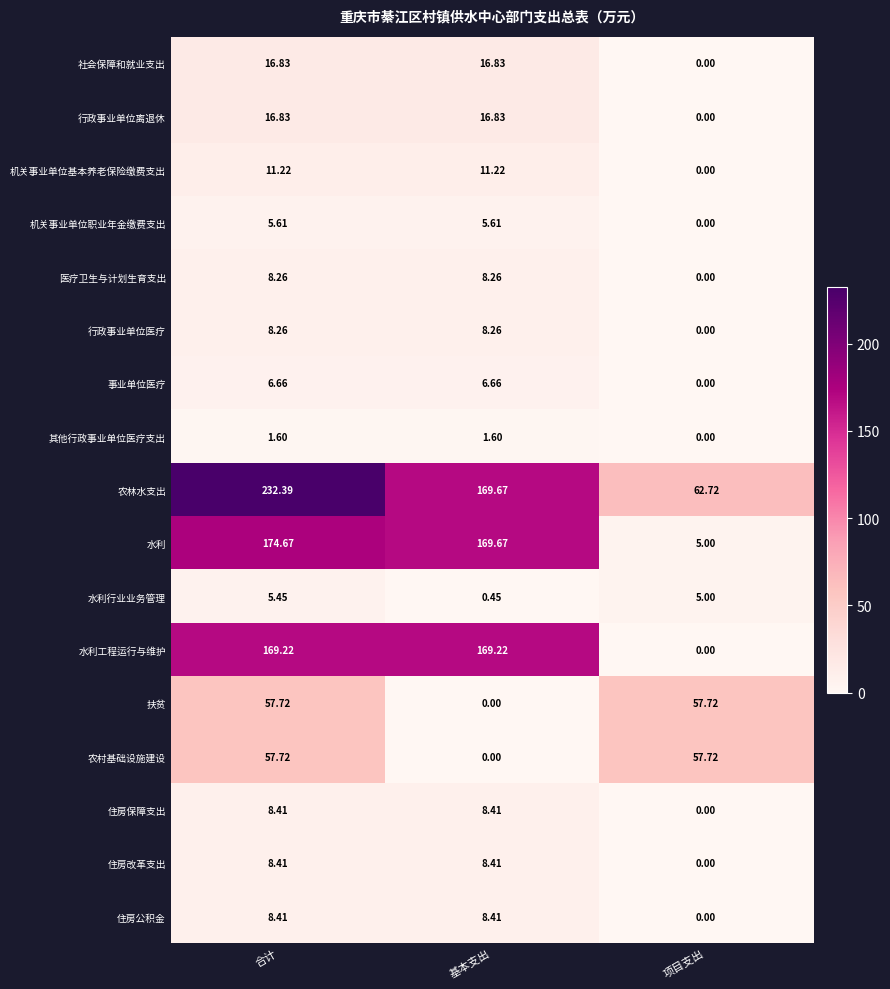

At which category does the chart reach its peak across all series?

合计